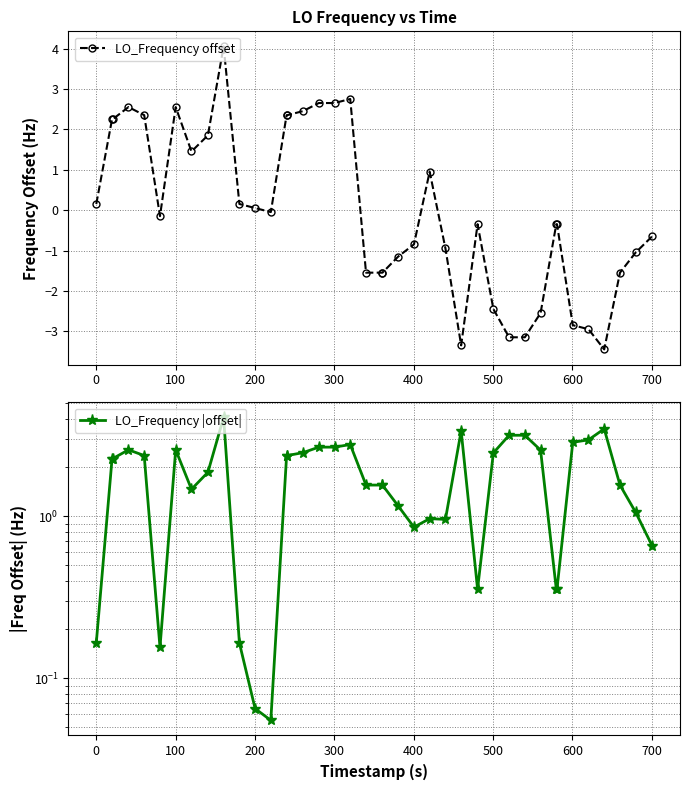

Which series has the largest range (max minus min)?

LO_Frequency offset